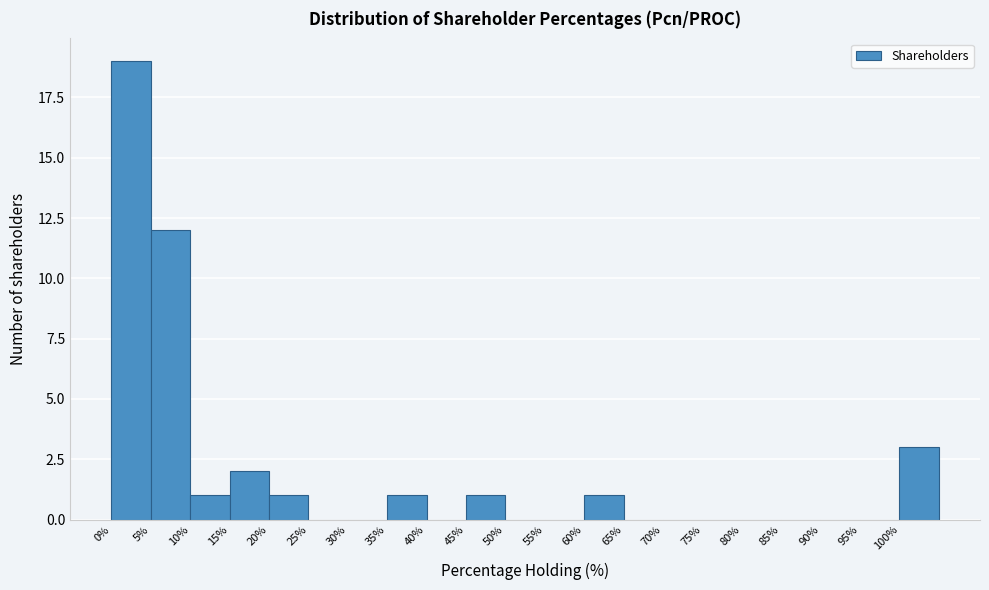

Which range on the x-axis has the tallest bar?

0 to 5